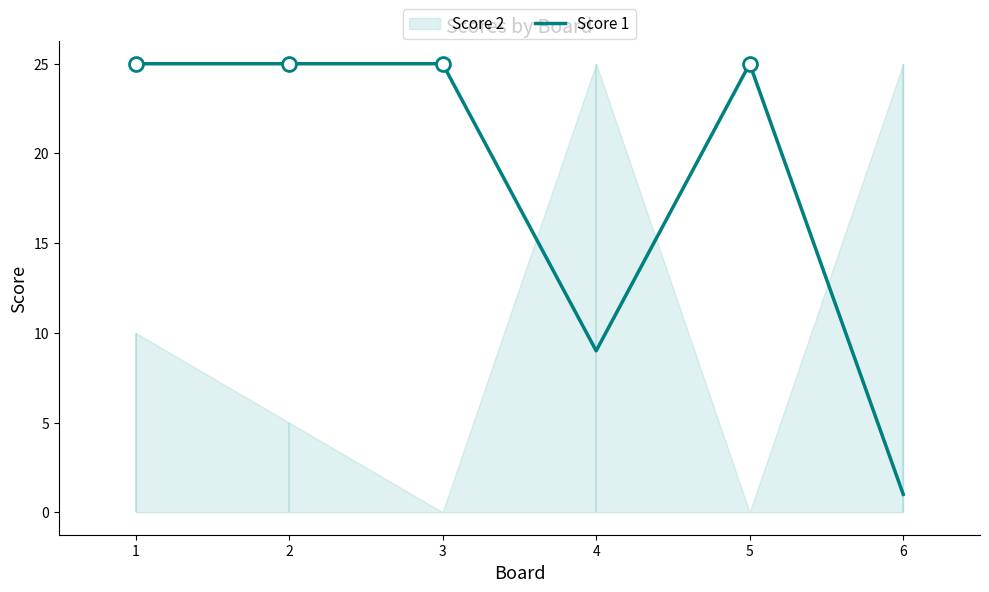

Rank the categories by value from lowest to highest.

6, 4, 1, 2, 3, 5